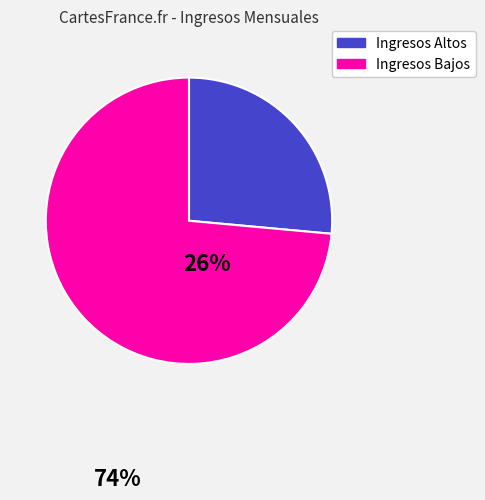

Does any single category account for the majority?

Yes